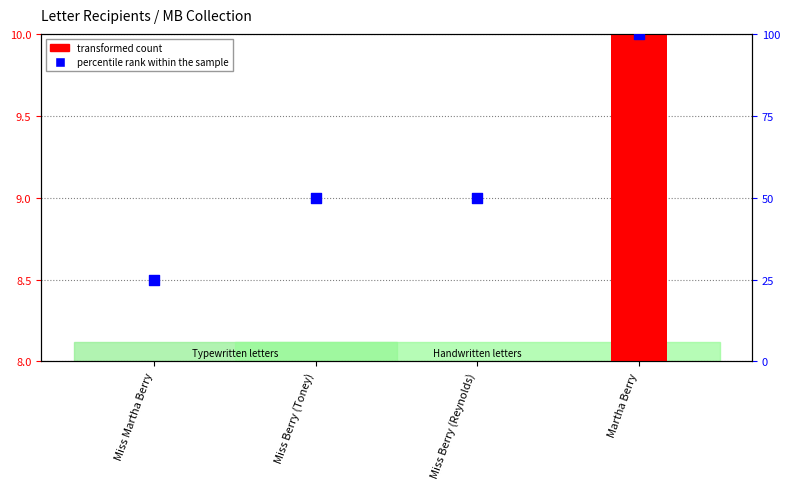

What are all the series names shown in the legend?

transformed count, percentile rank within the sample